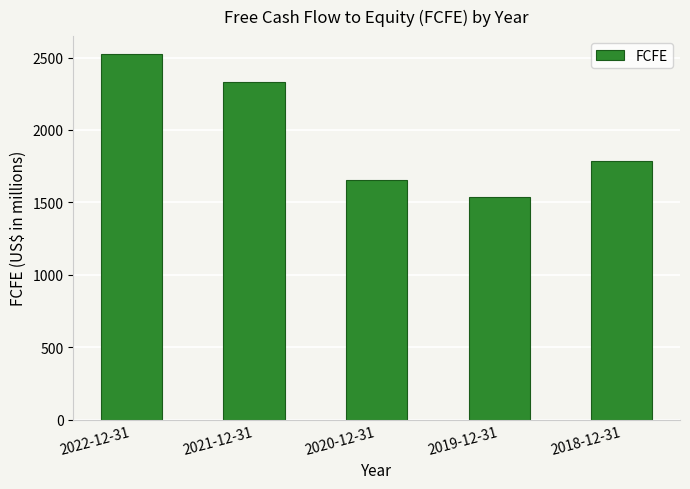

What is the difference between the second highest and minimum values?

797